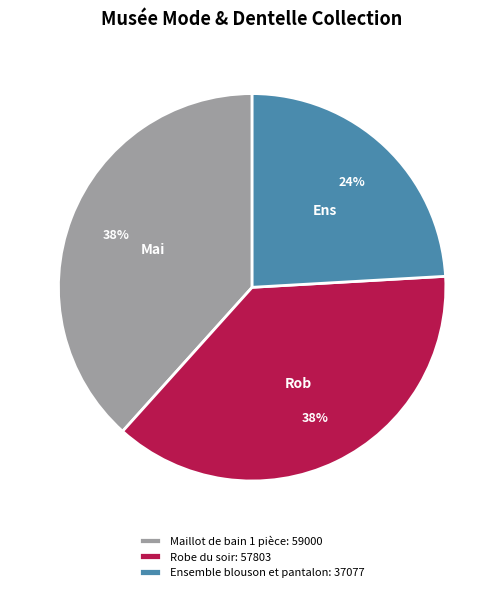

True or false: Robe du soir accounts for 38% of the total.

True